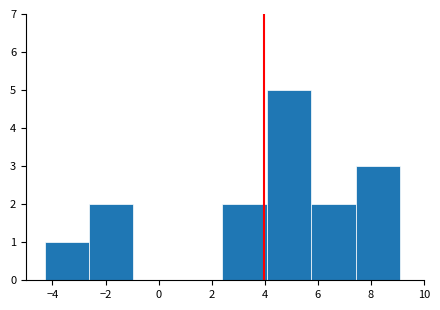

How tall is the bar that spans 7.4 to 9.2 on the x-axis? Neither the bar edges nor the heights are printed on the chart, so give them approximately, as read against the axes.

3